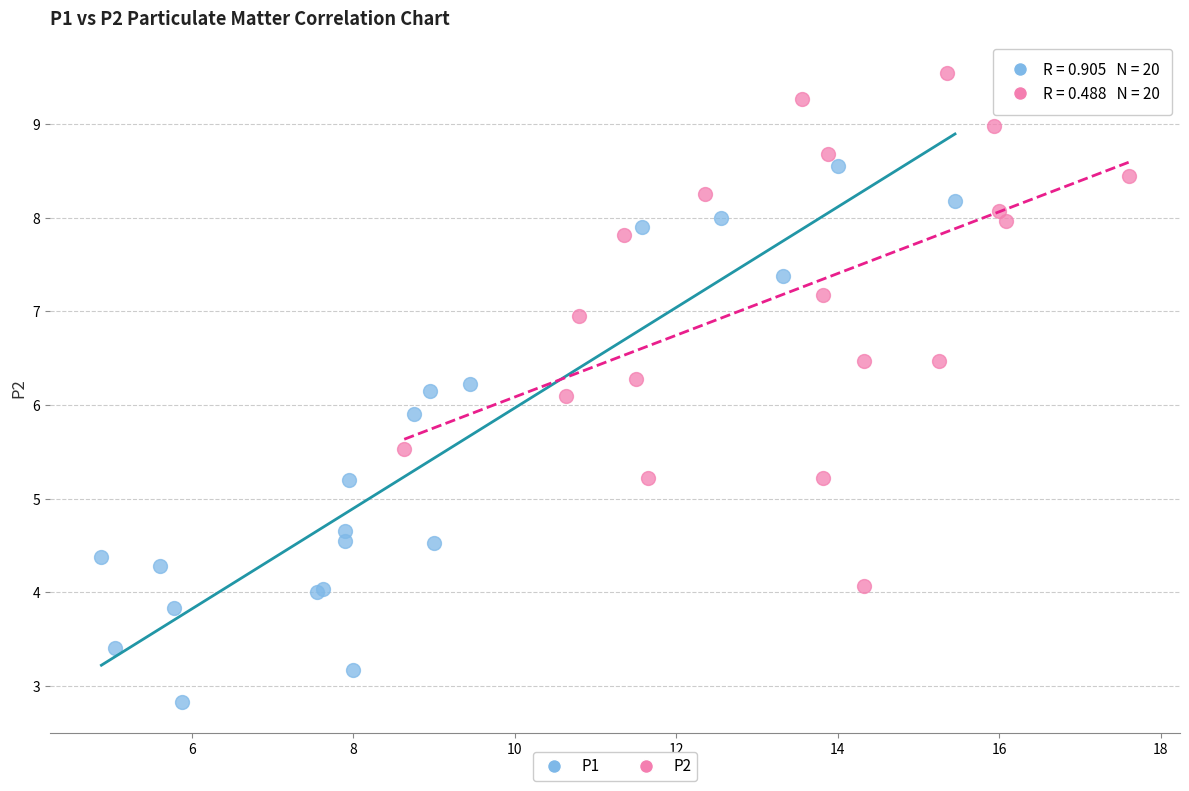

Which series reaches the minimum Y coordinate?

P1